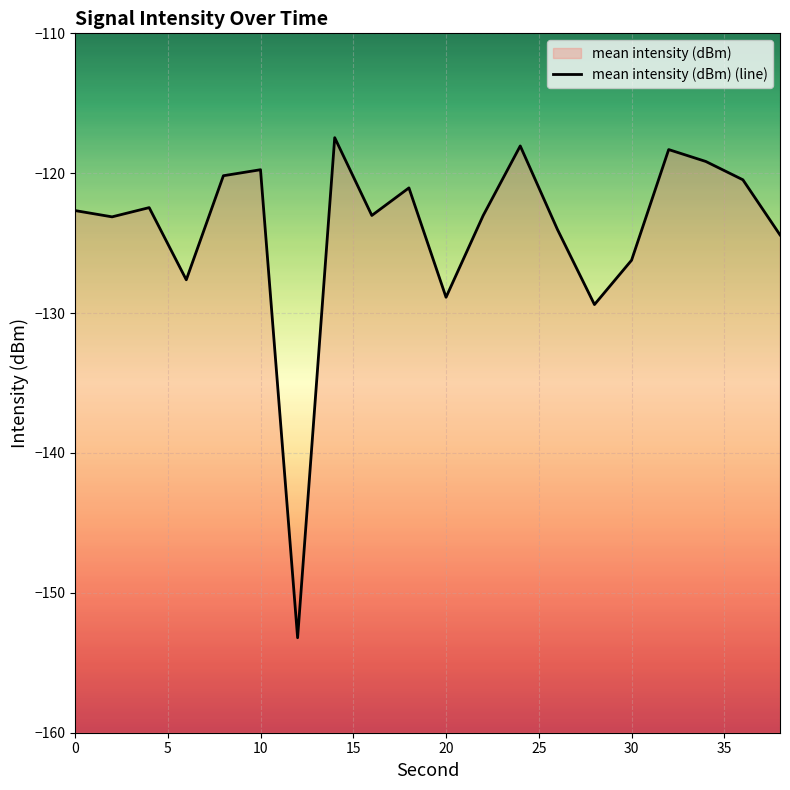

What is the difference between the second highest and minimum values?

35.2